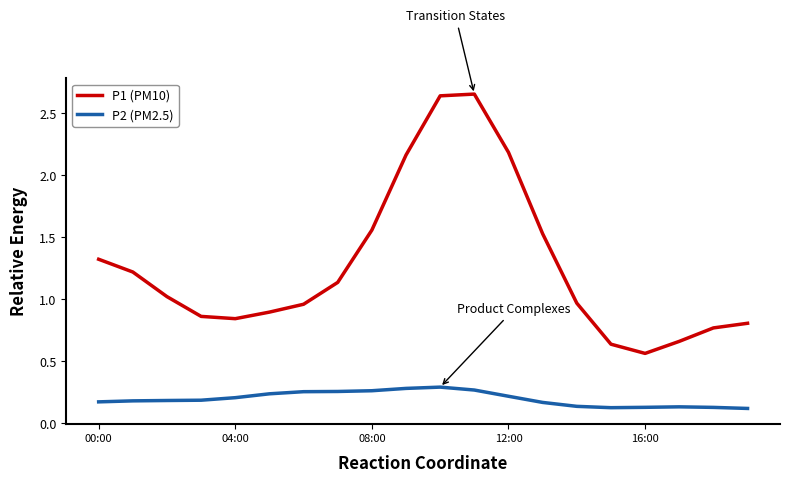

True or false: P2 (PM2.5) and P1 (PM10) cross at least once.

False